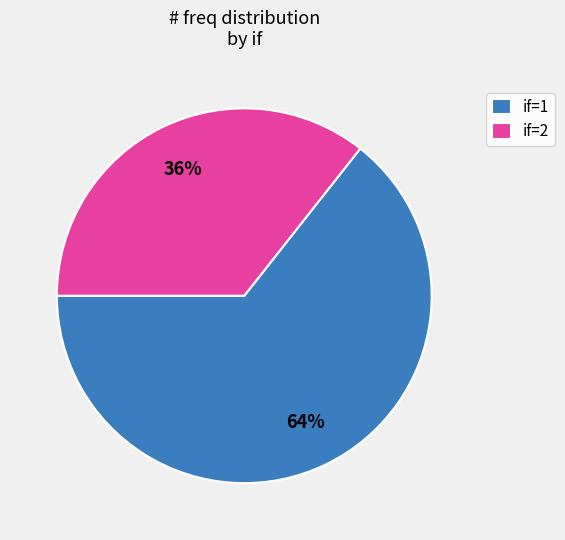

True or false: if=2 accounts for 25% of the total.

False